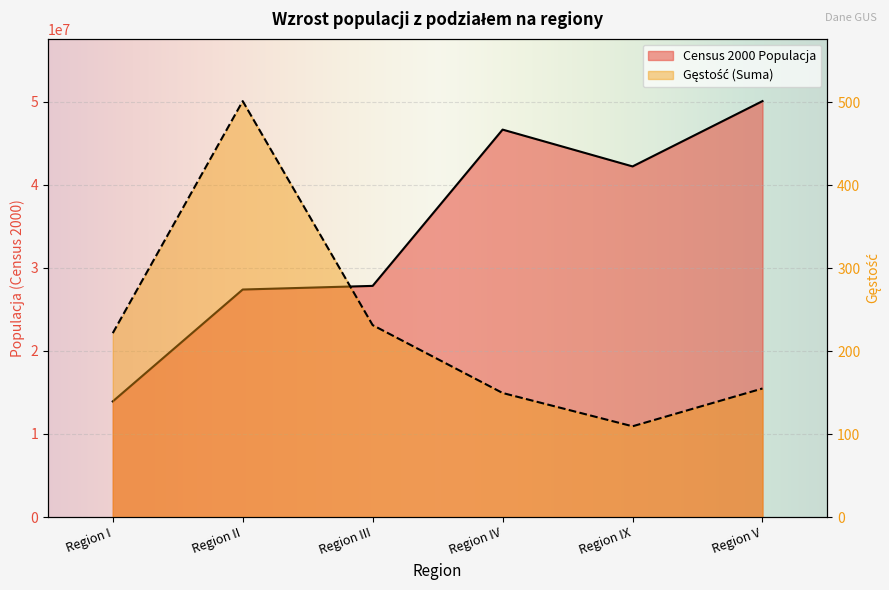

Which series has the widest spread of values?

Census 2000 Populacja